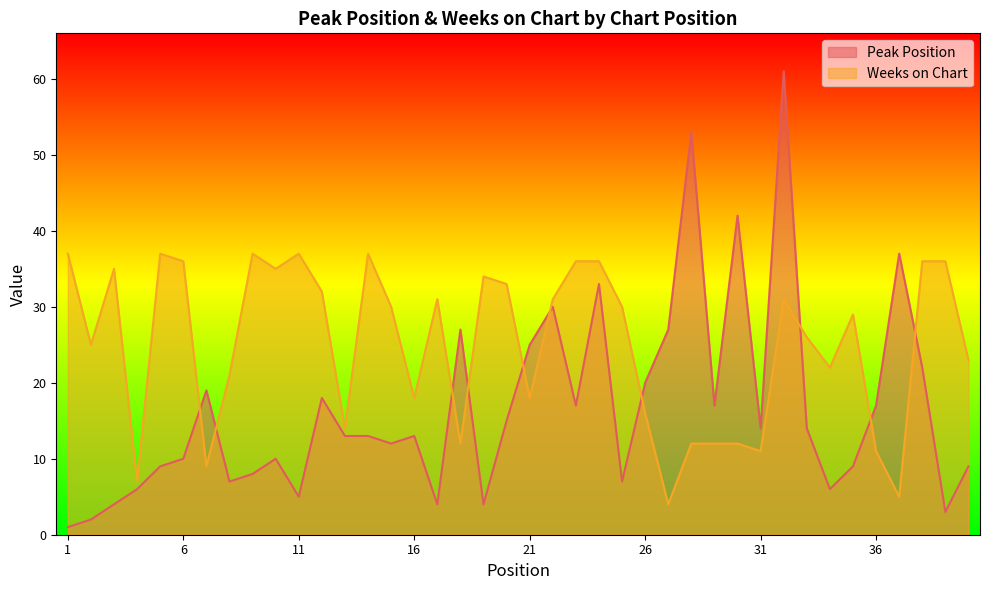

True or false: Weeks on Chart and Peak Position intersect in this chart.

True